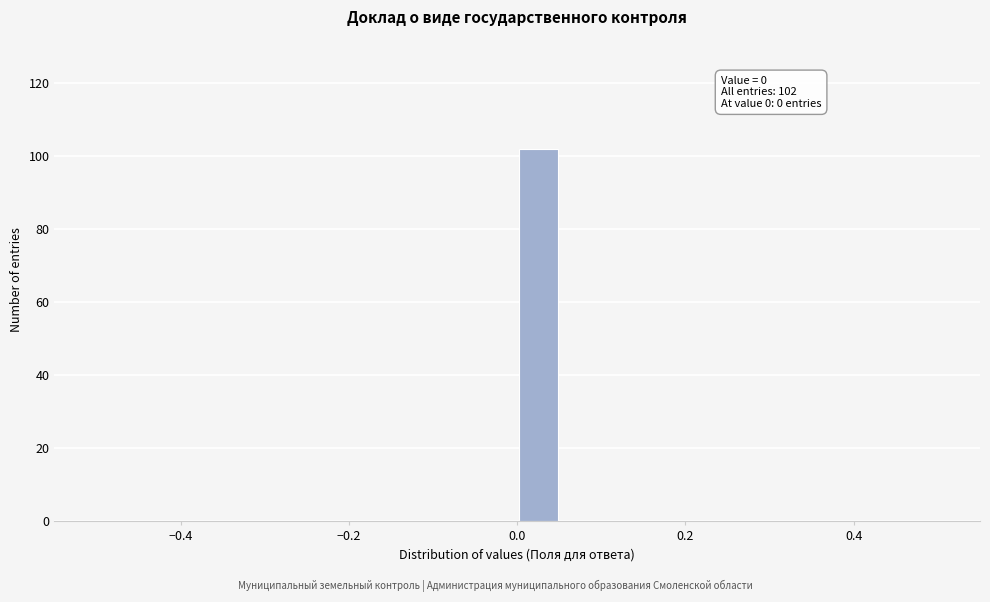

Around what value on the x-axis is the tallest bar? Give the approximate position of its centre, as read against the axis.

0.02